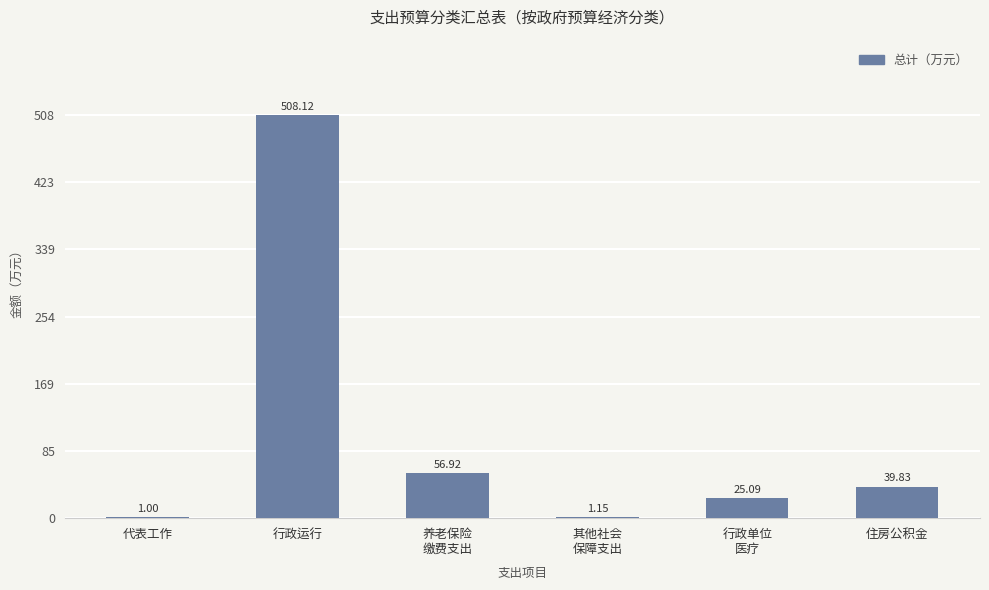

How many data points are above 39?

3